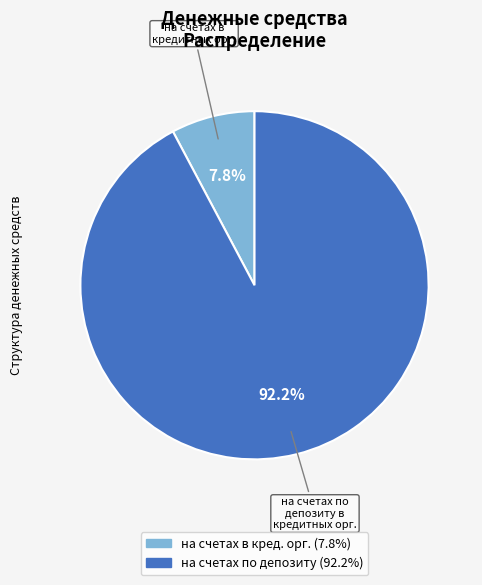

To the nearest percent, what is the difference between the largest and smallest slice percentages?

84%